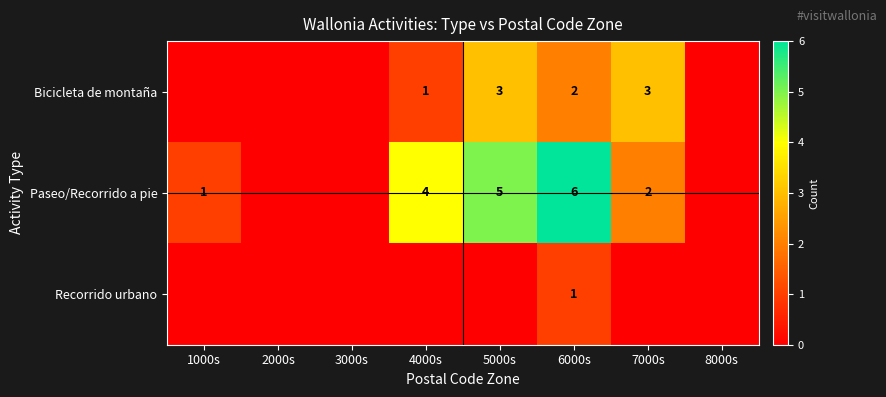

Is it true that Bicicleta de montaña equals 2 at 6000s?

True